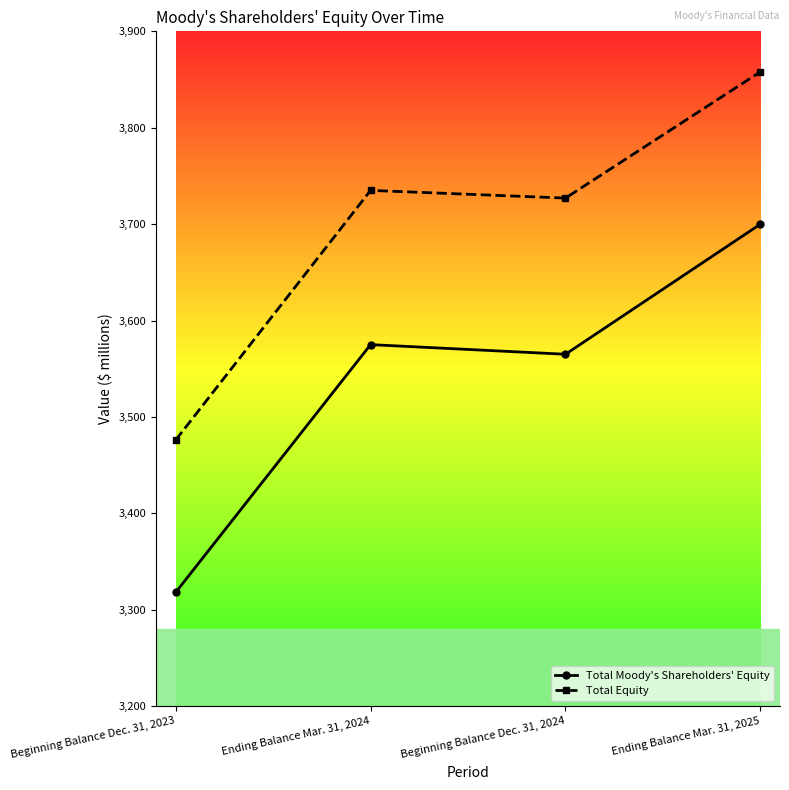

Is it true that Total Moody's Shareholders' Equity equals 5837 at Beginning Balance Dec. 31, 2023?

False